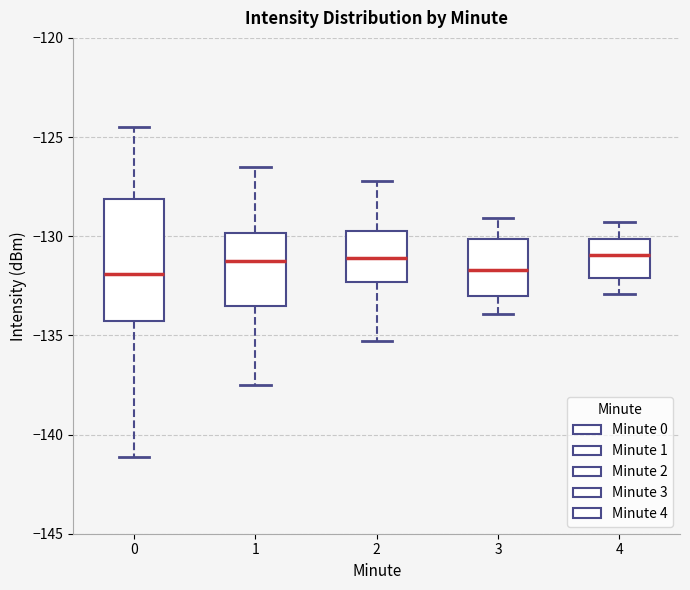

Reading left to right, transcribe this box plot: for each box, give where its median line is, the range the box spans, and where its two whiskers end, as read against the y-axis. The values are not printed on the chart, so give them approximately, as read against the axis.

0: median -132.0, box -134.5 to -128.0, whiskers -141.0 to -124.5
1: median -131.0, box -133.5 to -130.0, whiskers -137.5 to -126.5
2: median -131.0, box -132.5 to -129.5, whiskers -135.5 to -127.0
3: median -131.5, box -133.0 to -130.0, whiskers -134.0 to -129.0
4: median -131.0, box -132.0 to -130.0, whiskers -133.0 to -129.5